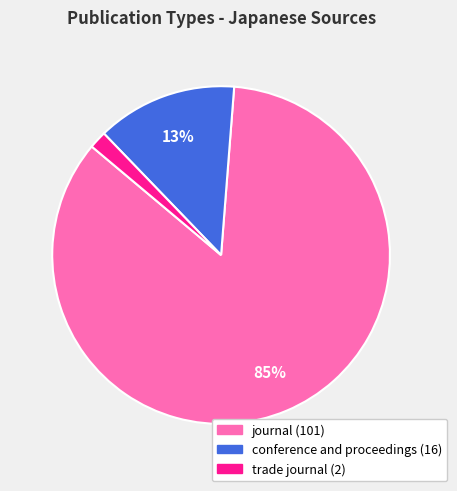

Which category accounts for the majority?

journal